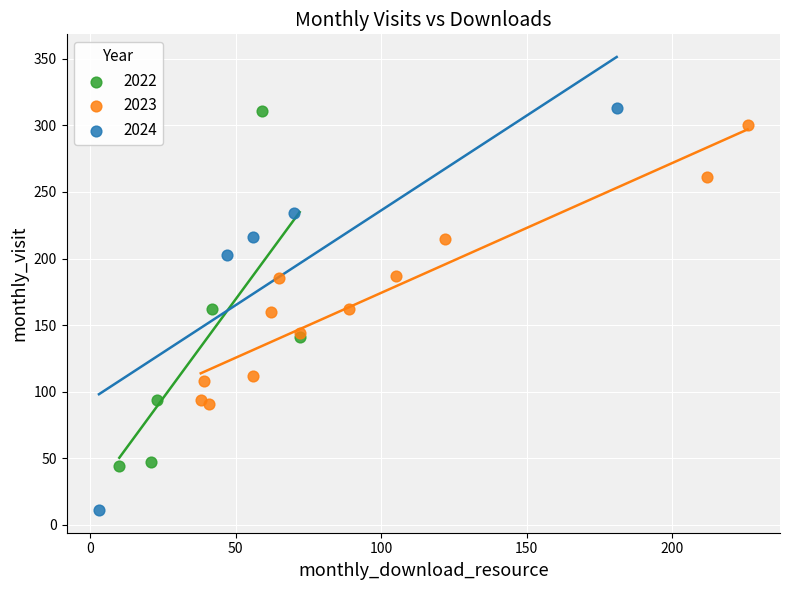

Which series contains the lowest Y value?

2024